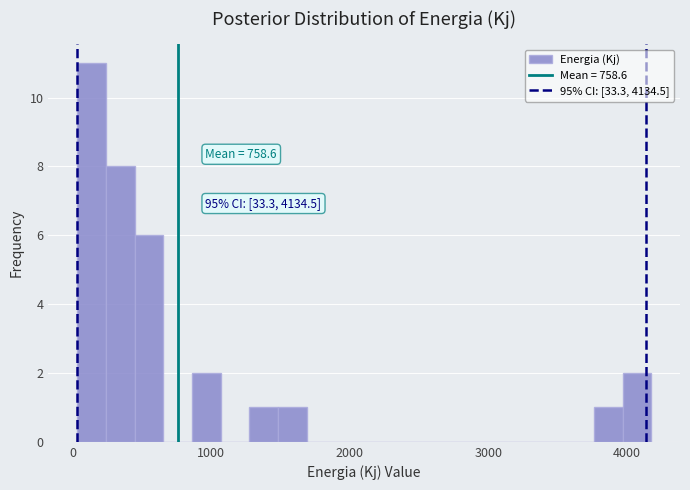

Read against the x-axis, roughly where is the centre of the tallest bar?

100